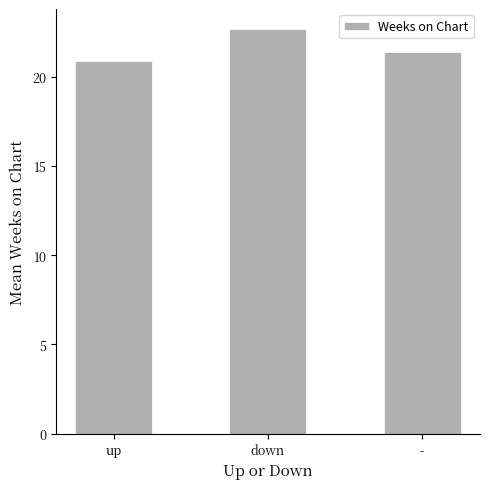

What is the sum of the values at up and -?

42.2